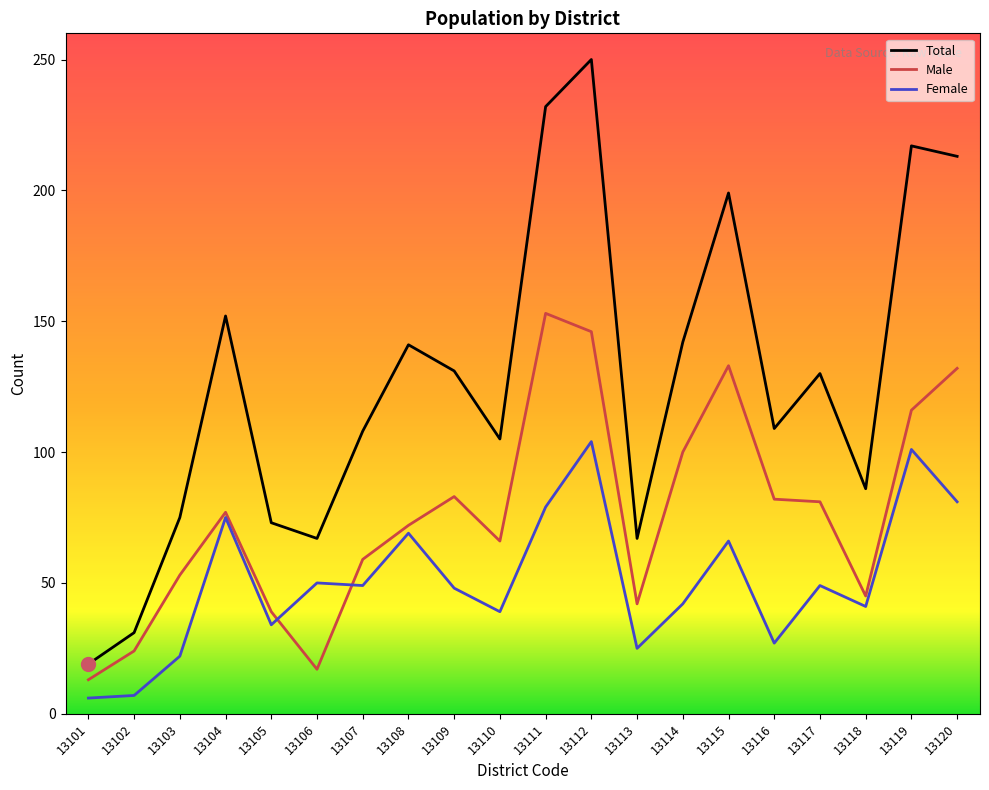

The Total series shows 109 at 13116. True or false?

True